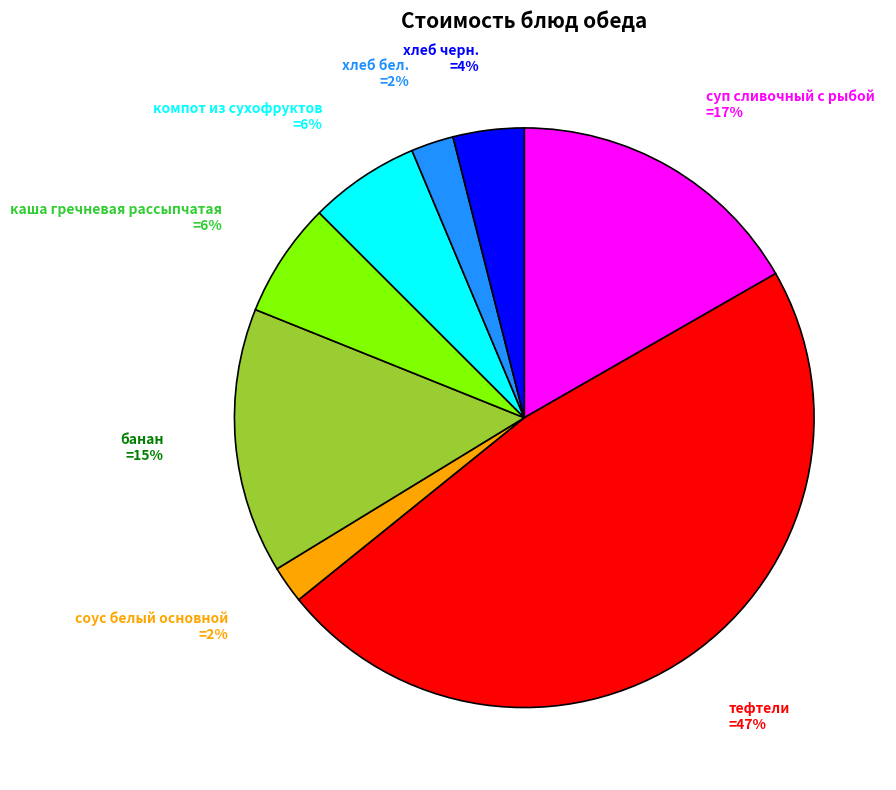

To the nearest percent, what is the average slice percentage?

12%